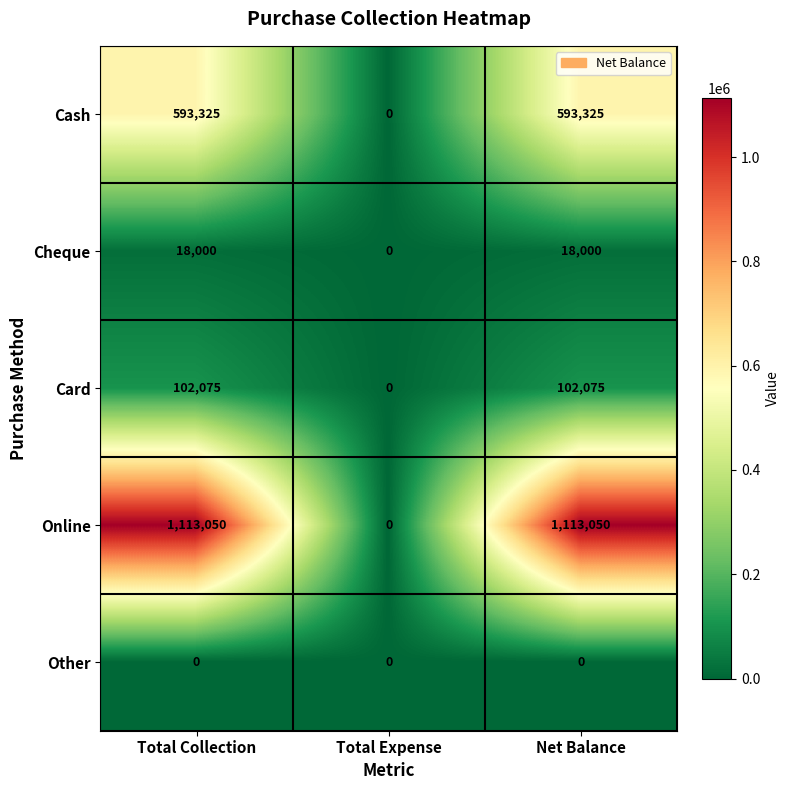

Is it true that Other equals 0 at Total Collection?

True